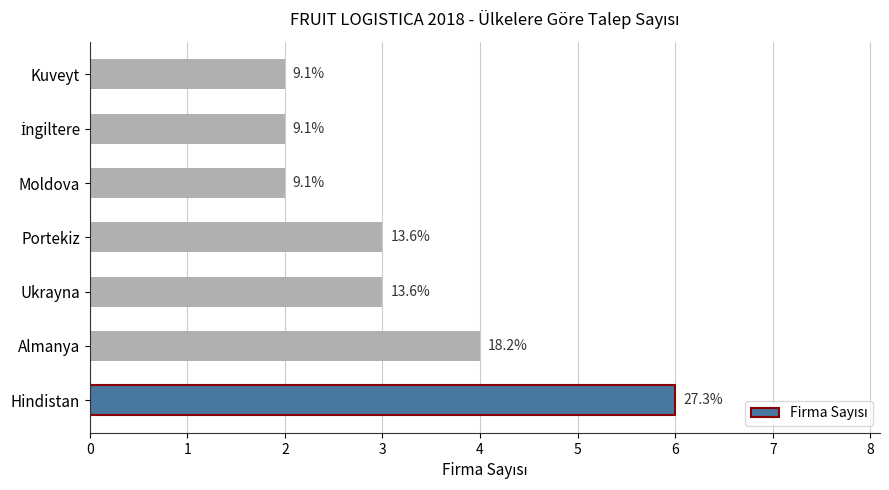

Are the bars horizontal?

Yes